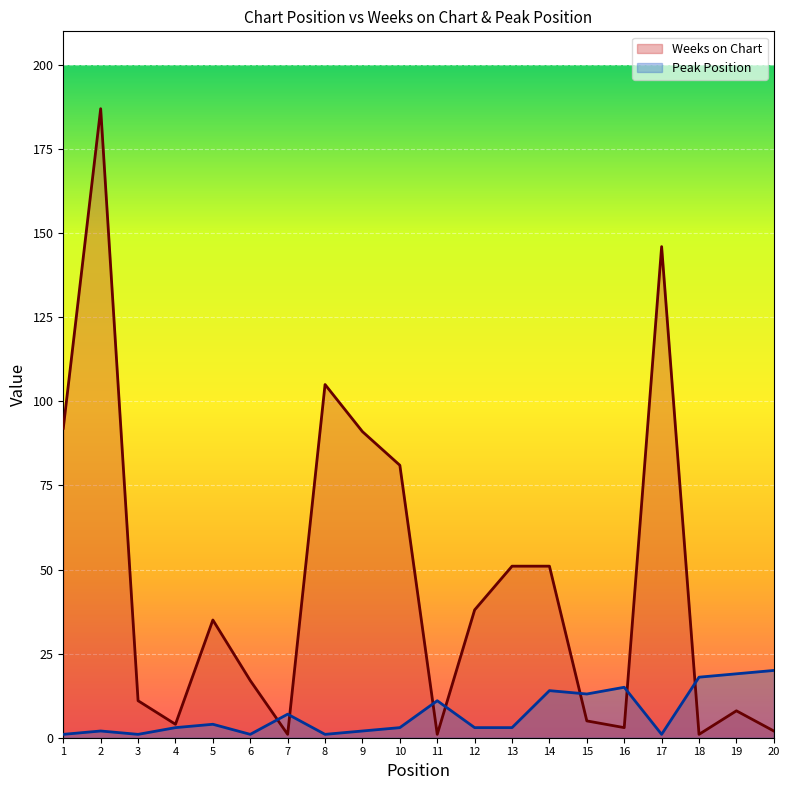

Where is Weeks on Chart nearest to the value 94?

1